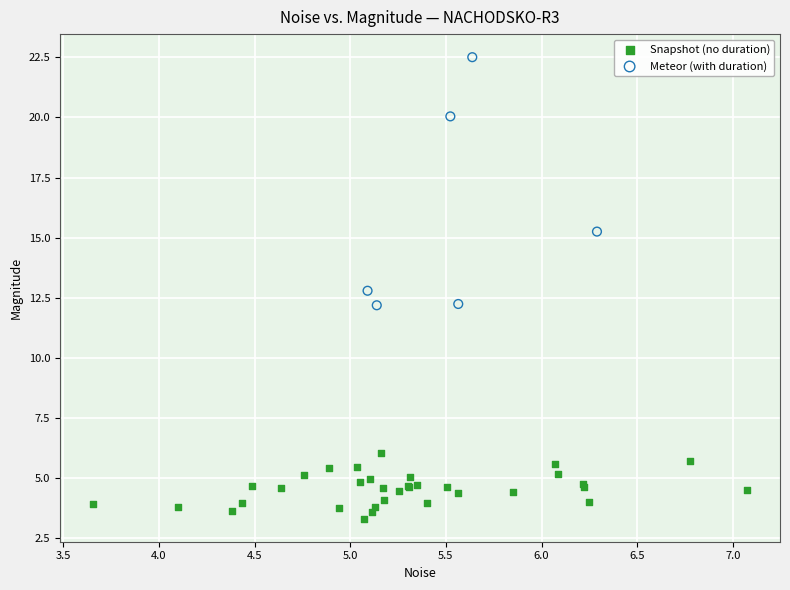

Which series reaches the minimum Y coordinate?

Snapshot (no duration)